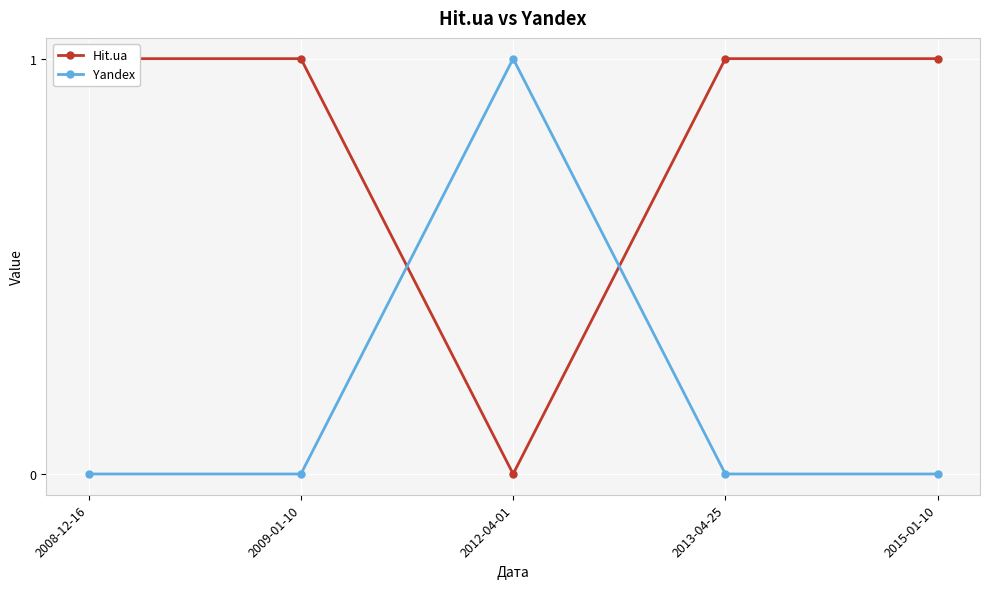

Between which two adjacent categories do Hit.ua and Yandex first intersect?

2009-01-10 and 2012-04-01